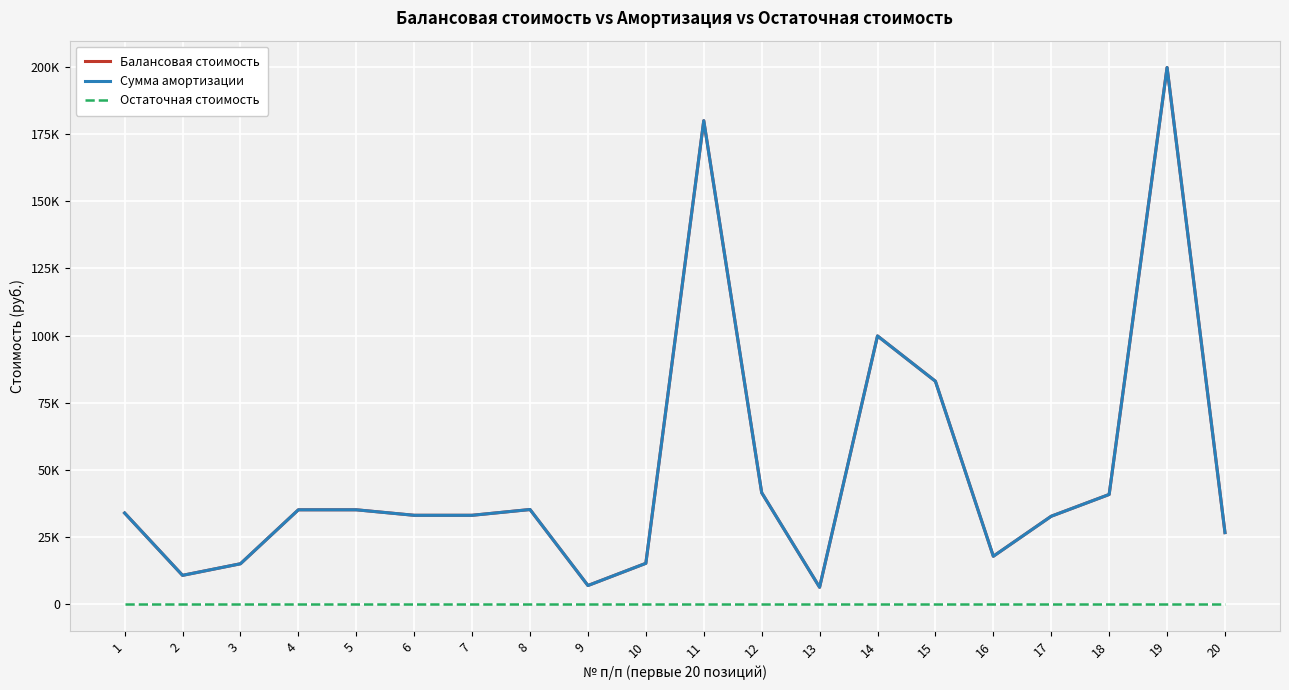

Is this an area chart (filled region under the line)?

No